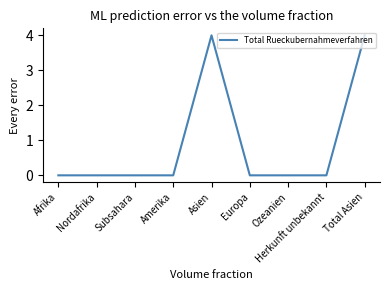

What is the difference between the maximum and minimum values?

4